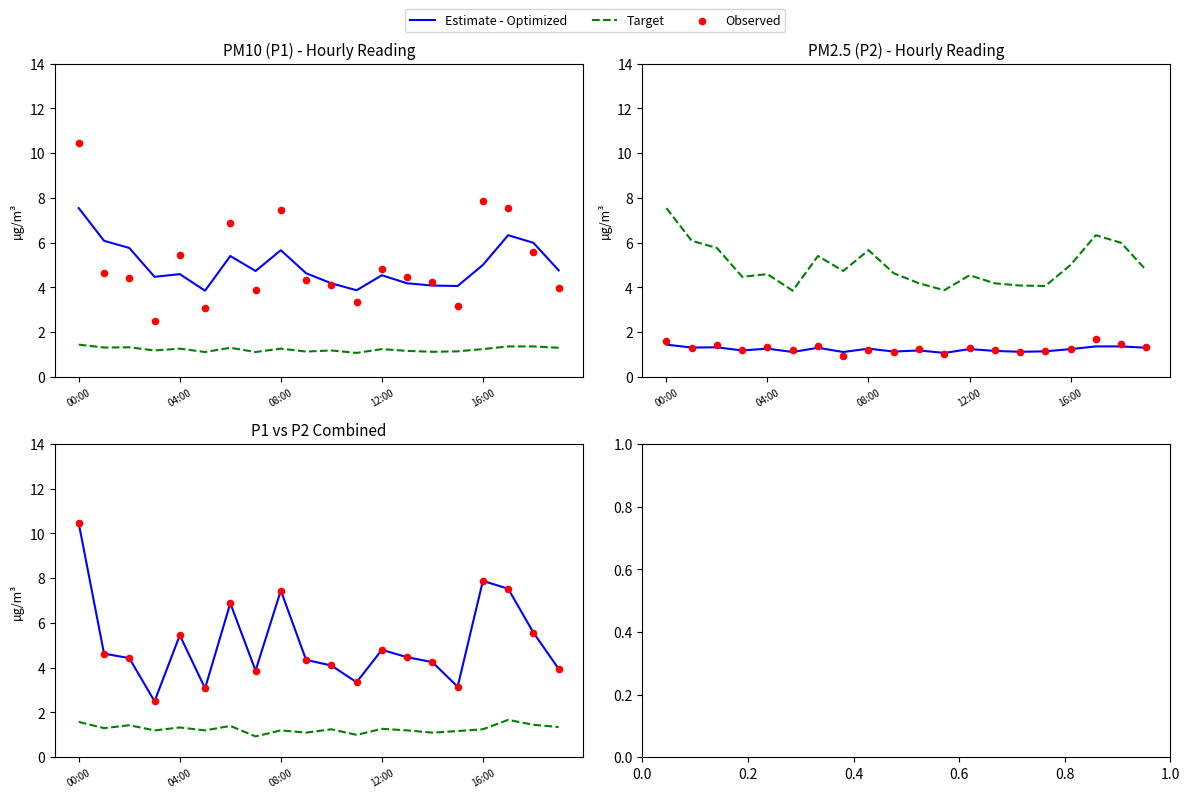

At how many categories does at least one series exceed 8?

1